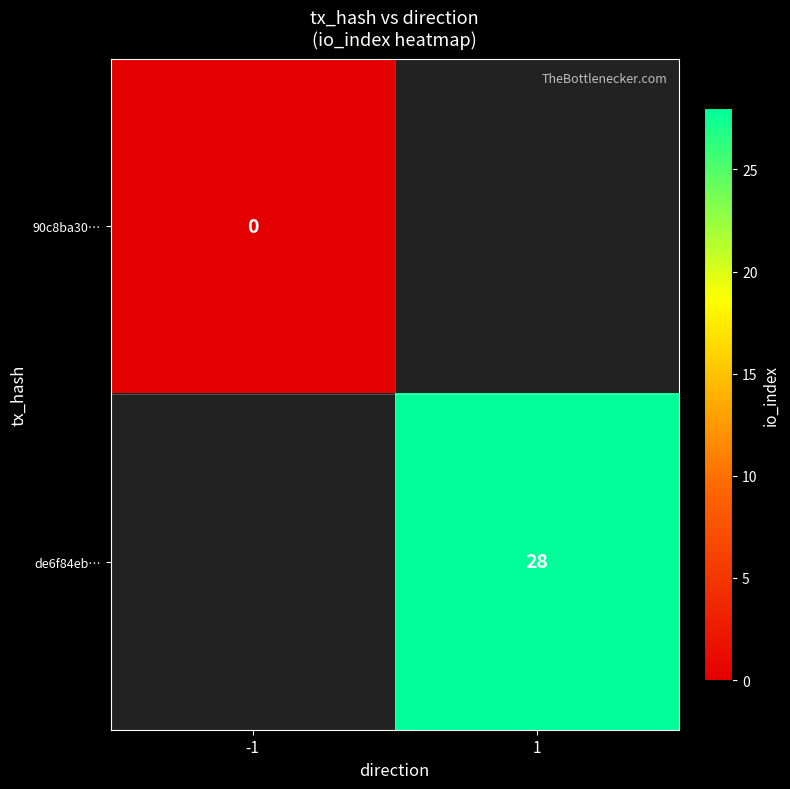

Is it true that 90c8ba30… equals 0.0 at -1?

True